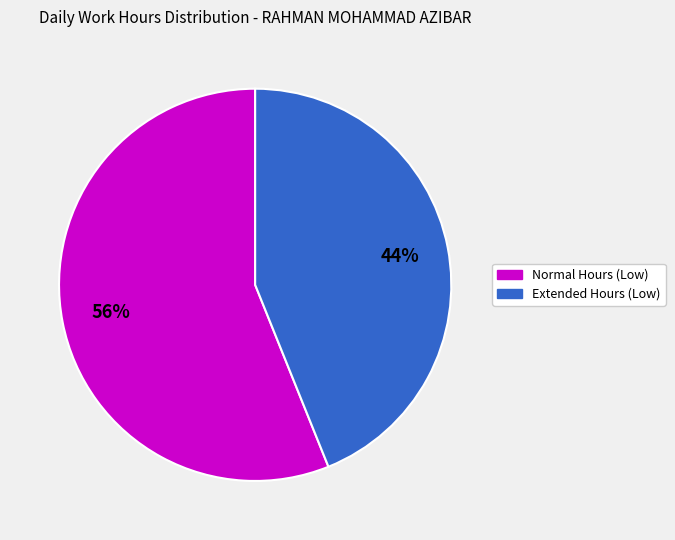

Does any single category account for the majority?

Yes